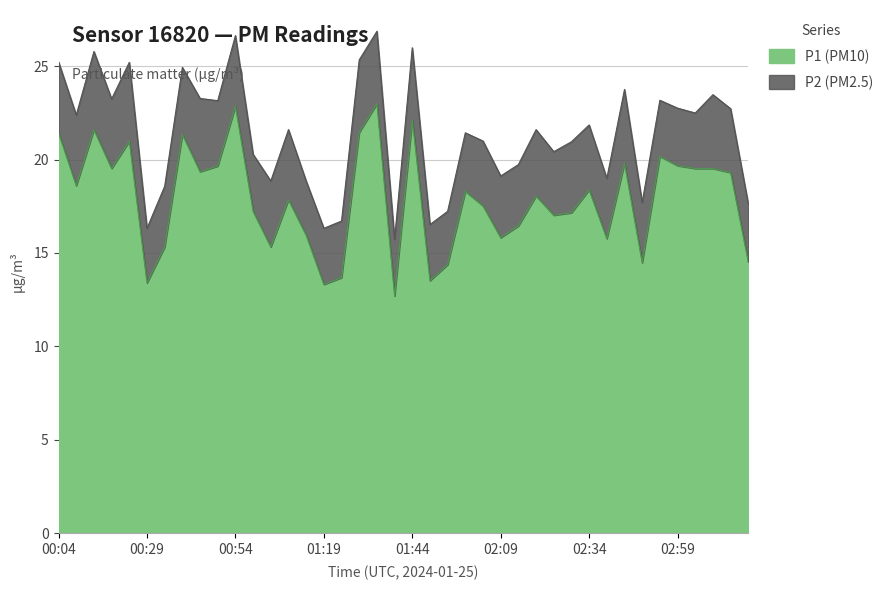

What value does the data have at 02:34?

18.4